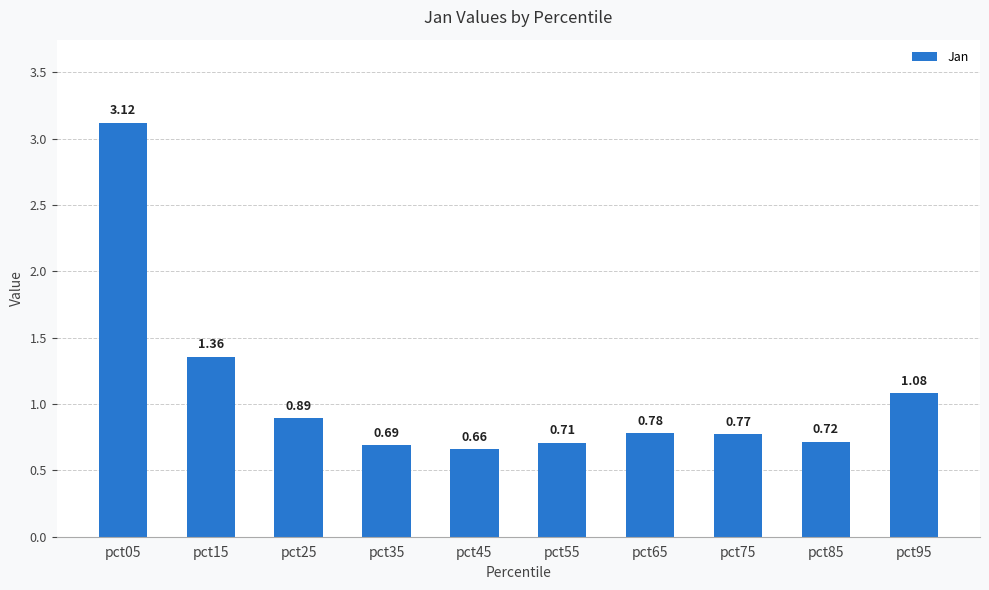

What is the sum of all values?

10.8